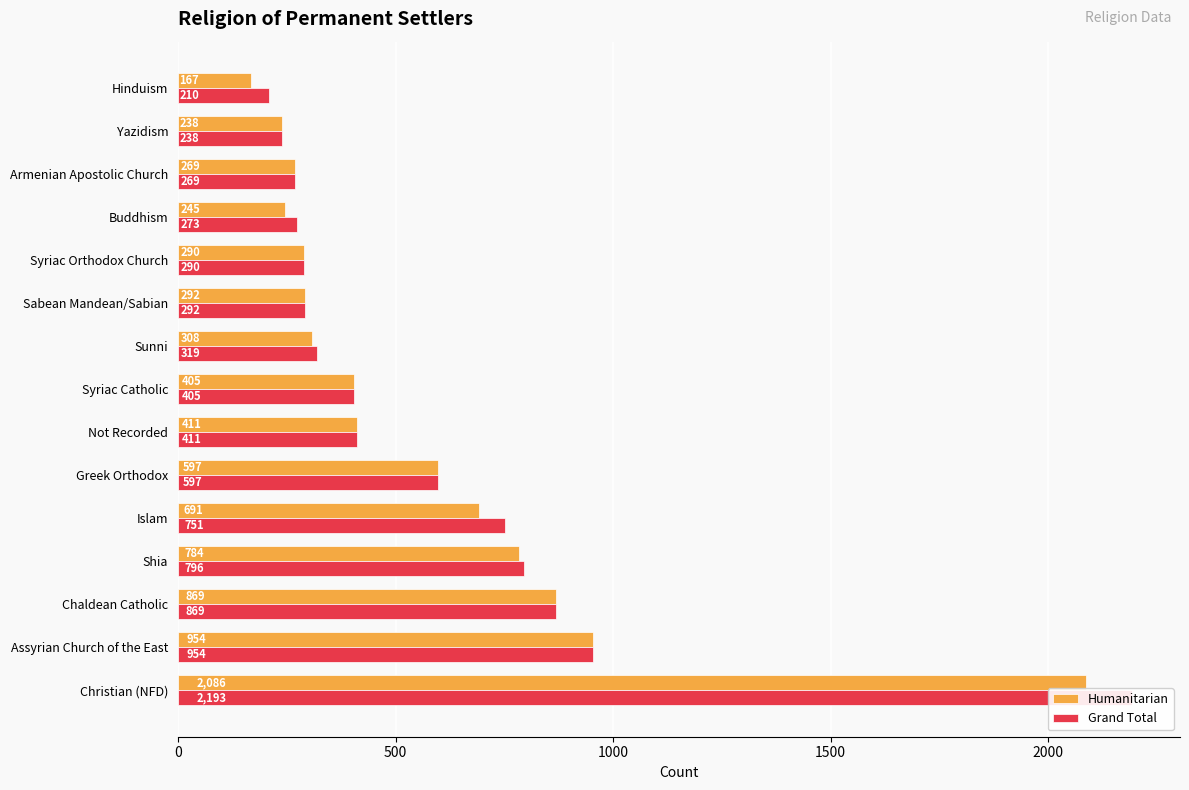

The Humanitarian series shows 232 at Shia. True or false?

False